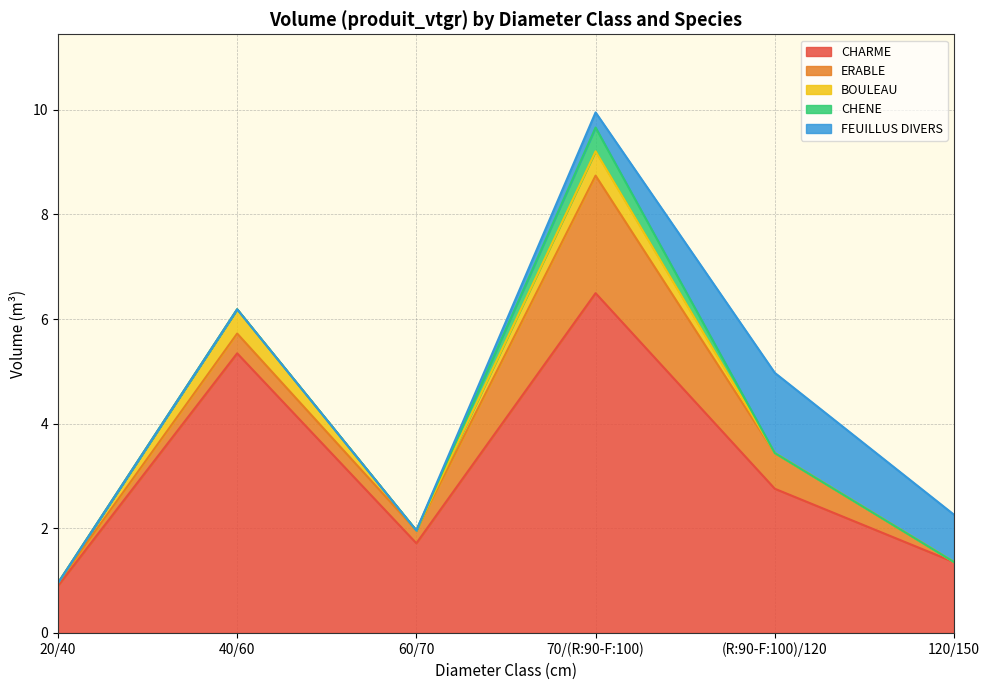

Is it true that ERABLE equals 0.4 at 40/60?

True